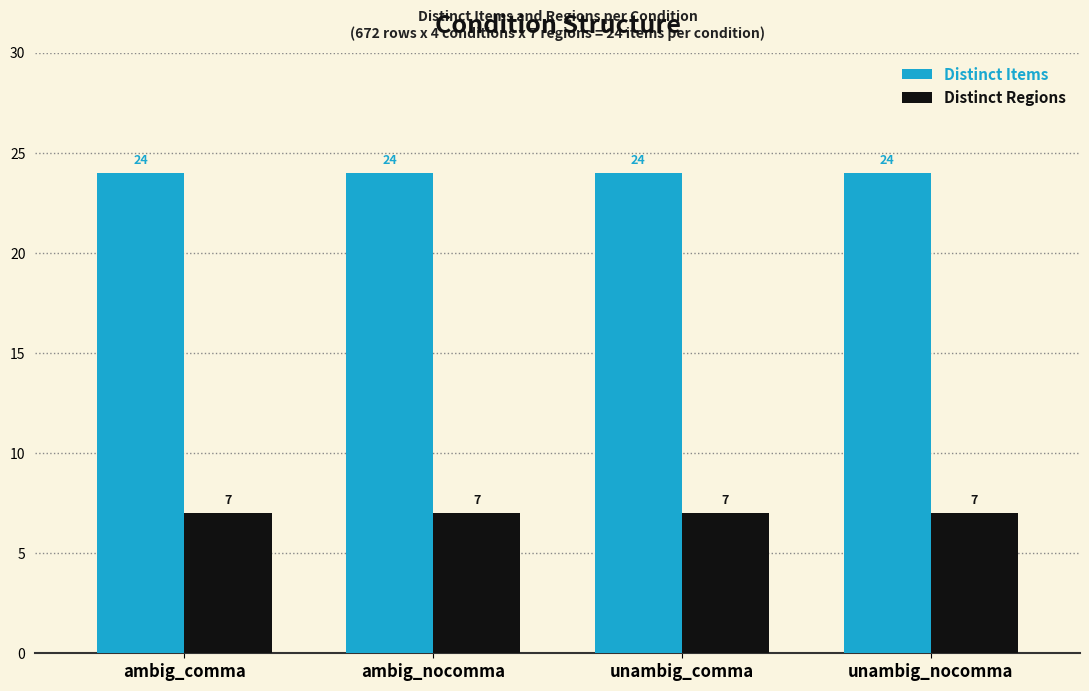

What is the difference between the highest and lowest values at ambig_nocomma?

17